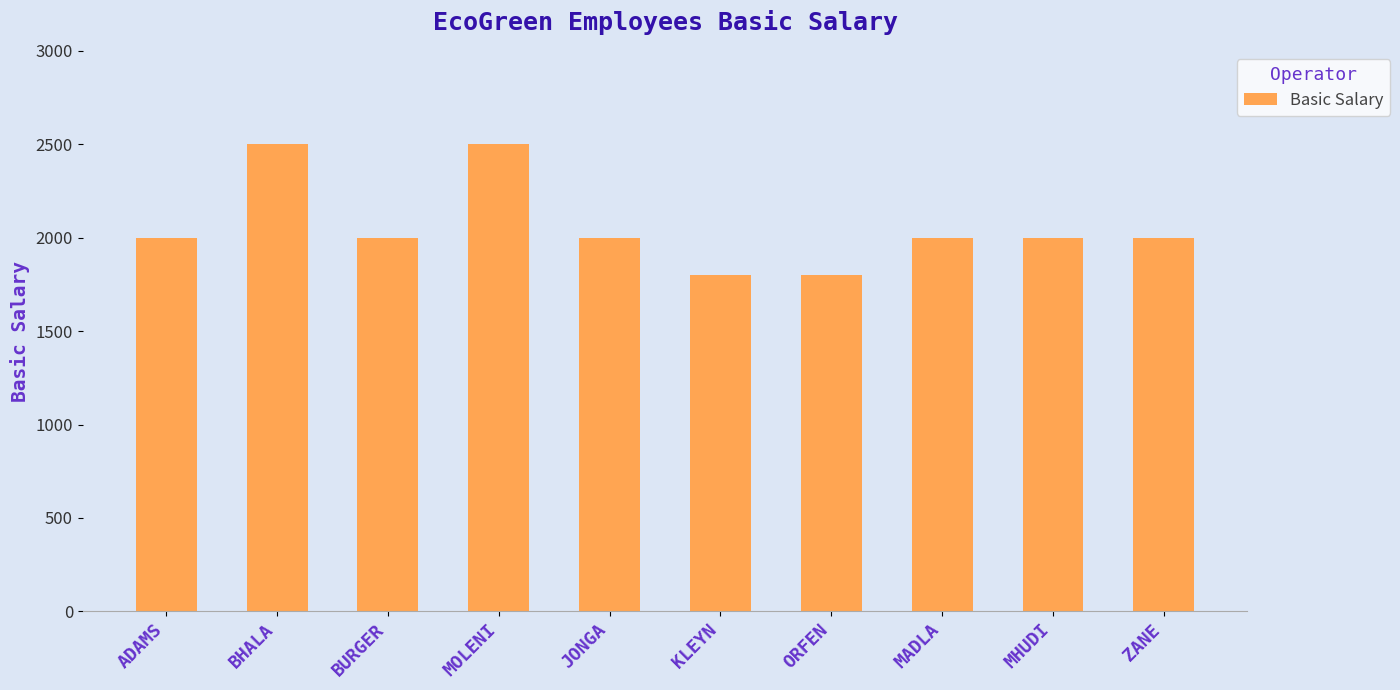

What position from the right is BURGER?

8